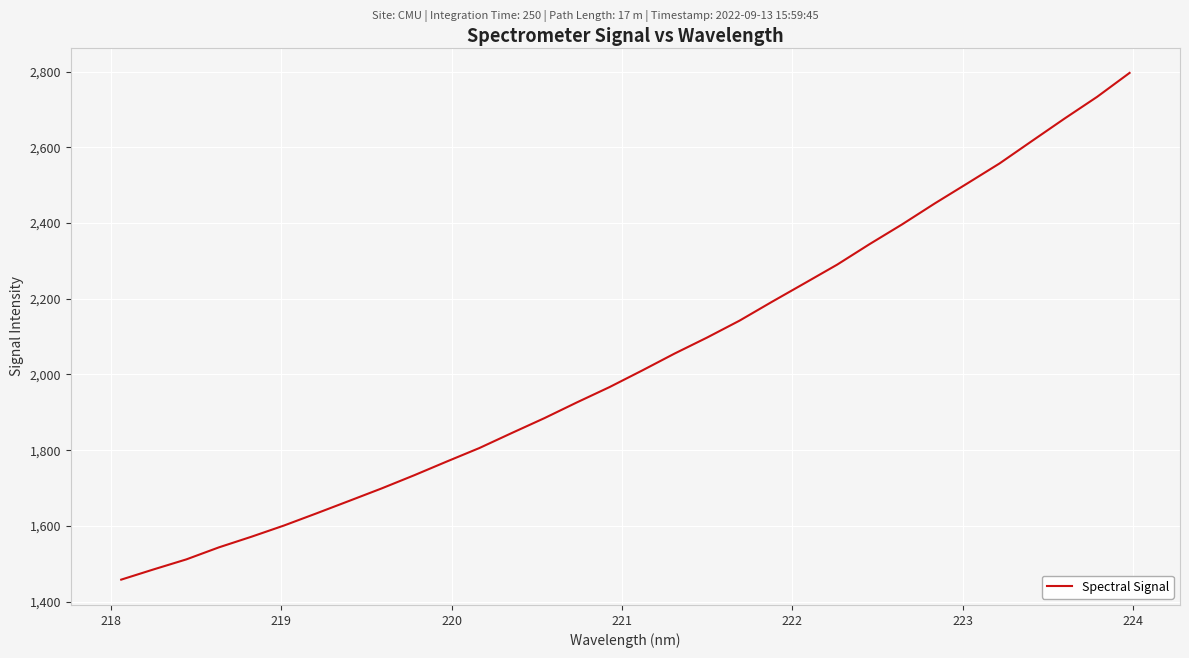

Reading right to left, extract all data points from this chart.

2796.7	2733.4	2676.1	2617.1	2557.6	2504.4	2451.6	2396.5	2344.4	2290.1	2241.0	2192.2	2142.2	2097.5	2055.2	2010.3	1966.6	1926.3	1884.7	1845.5	1805.6	1770.1	1733.8	1699.1	1666.0	1633.2	1601.0	1571.4	1543.3	1511.5	1485.2	1458.1